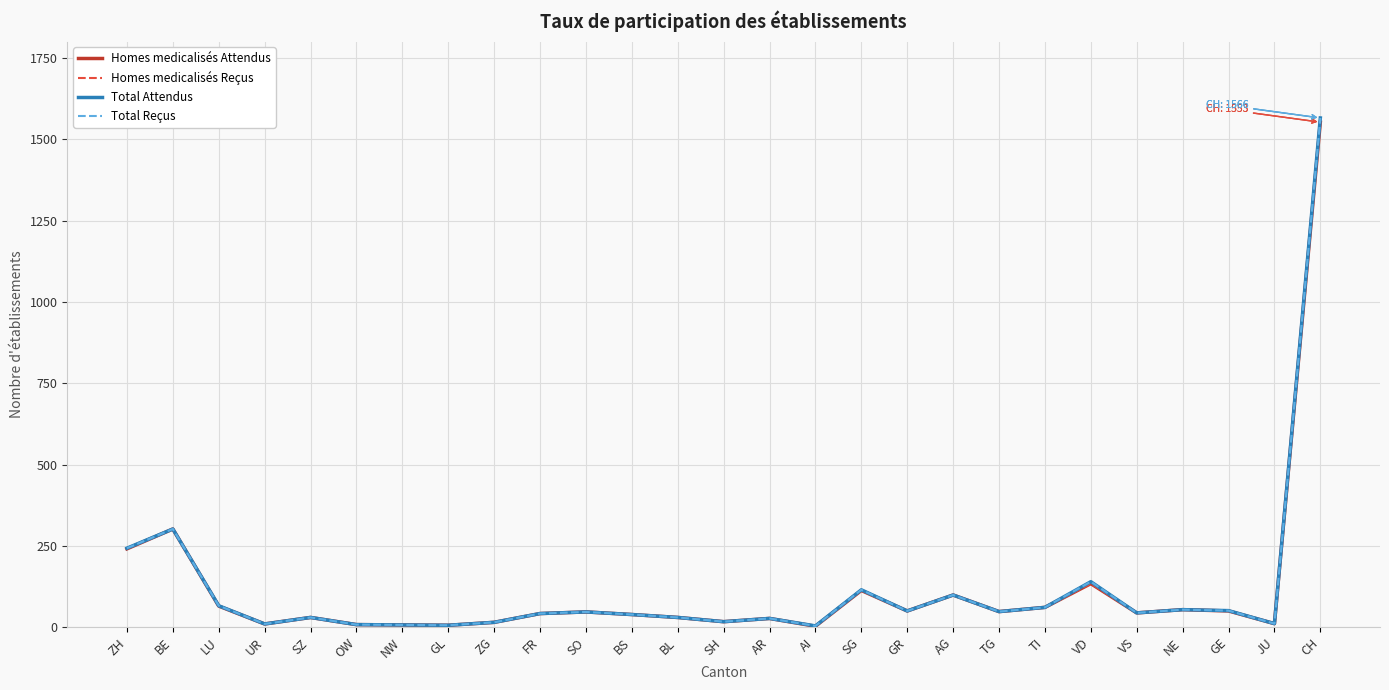

At which label is Total Attendus closest to 785?

BE